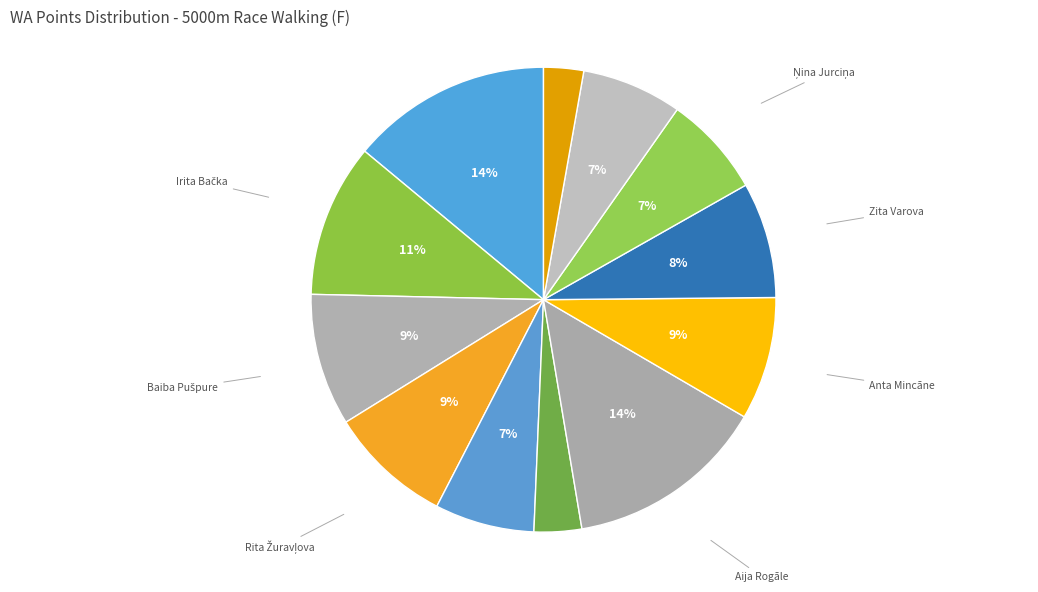

What is the ratio of the value at Anta Mincāne to the value at Inese Sirmā?

0.6